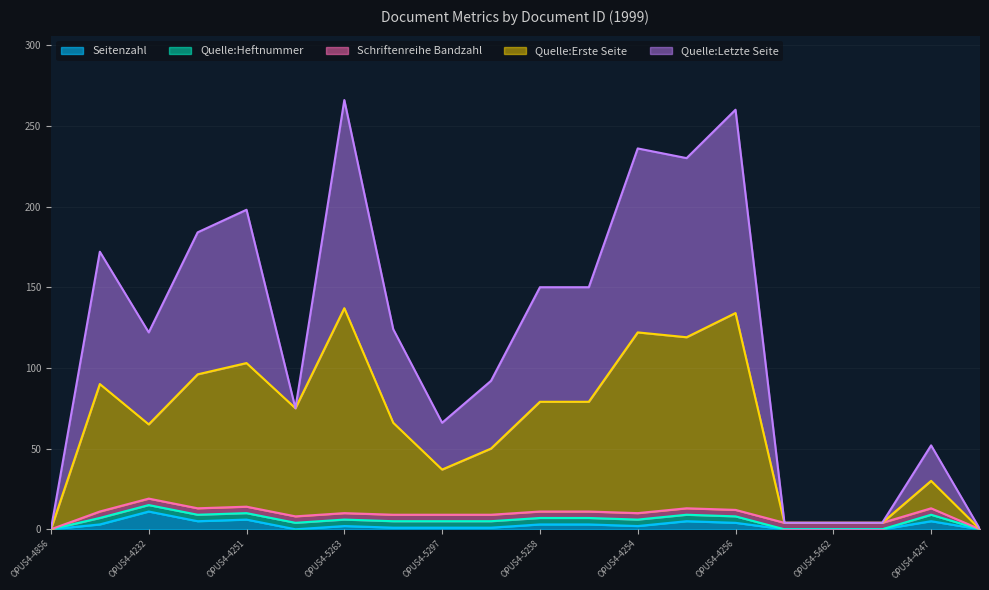

What is the total value across all series at OPUS4-4251?

307